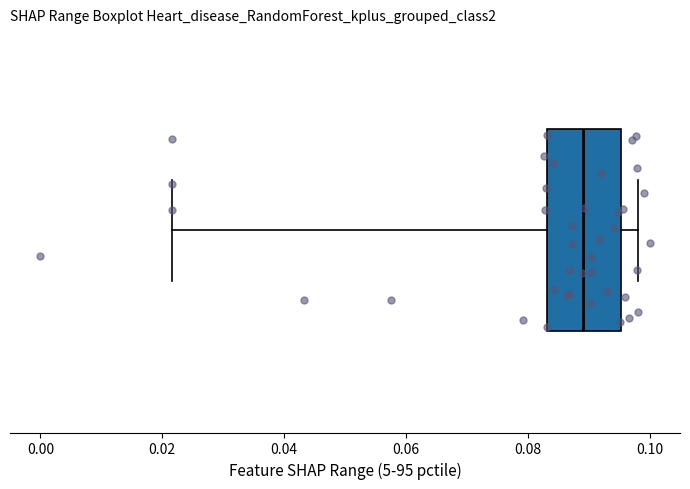

Transcribe this box plot: give where the median line is, the range the box spans, and where the two whiskers end, as read against the x-axis. The values are not printed on the chart, so give them approximately, as read against the axis.

median 0.090, box 0.084 to 0.096, whiskers 0.022 to 0.098